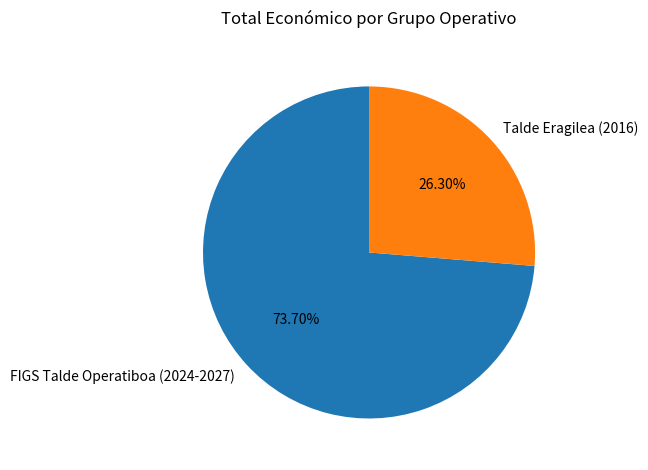

Between Talde Eragilea (2016) and FIGS Talde Operatiboa (2024-2027), which is larger?

FIGS Talde Operatiboa (2024-2027)